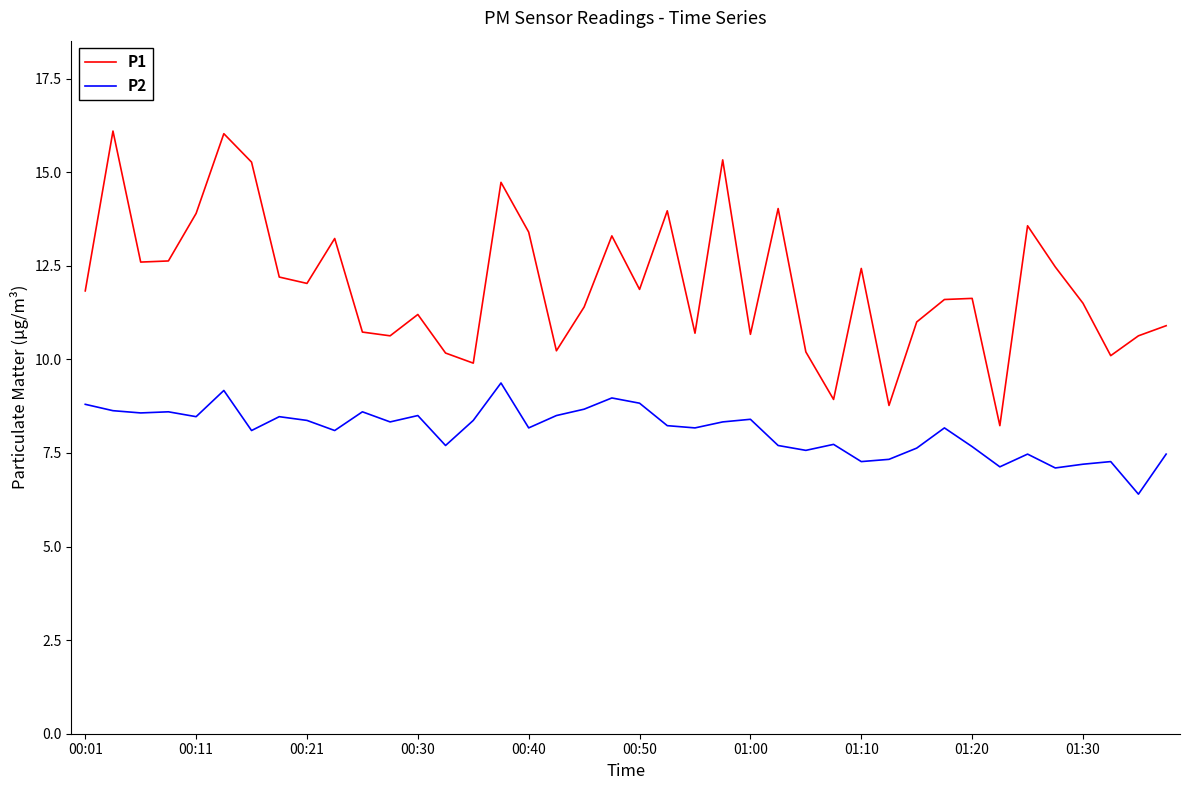

Which series has the largest range (max minus min)?

P1